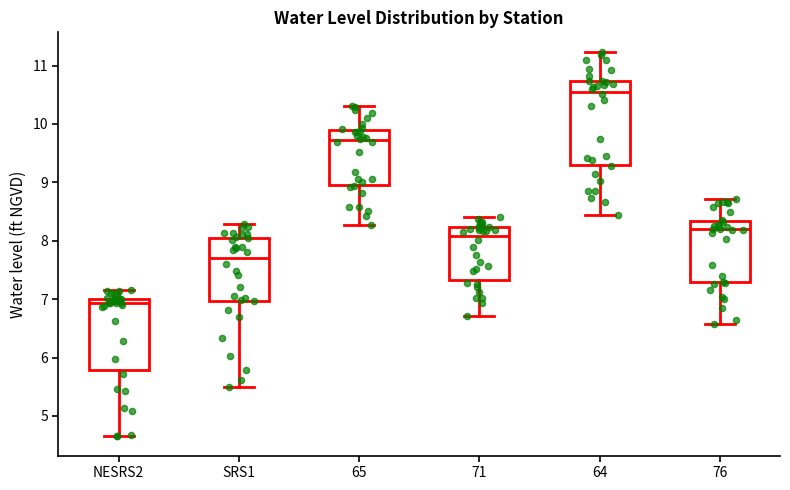

Which box's median line is the lowest?

NESRS2